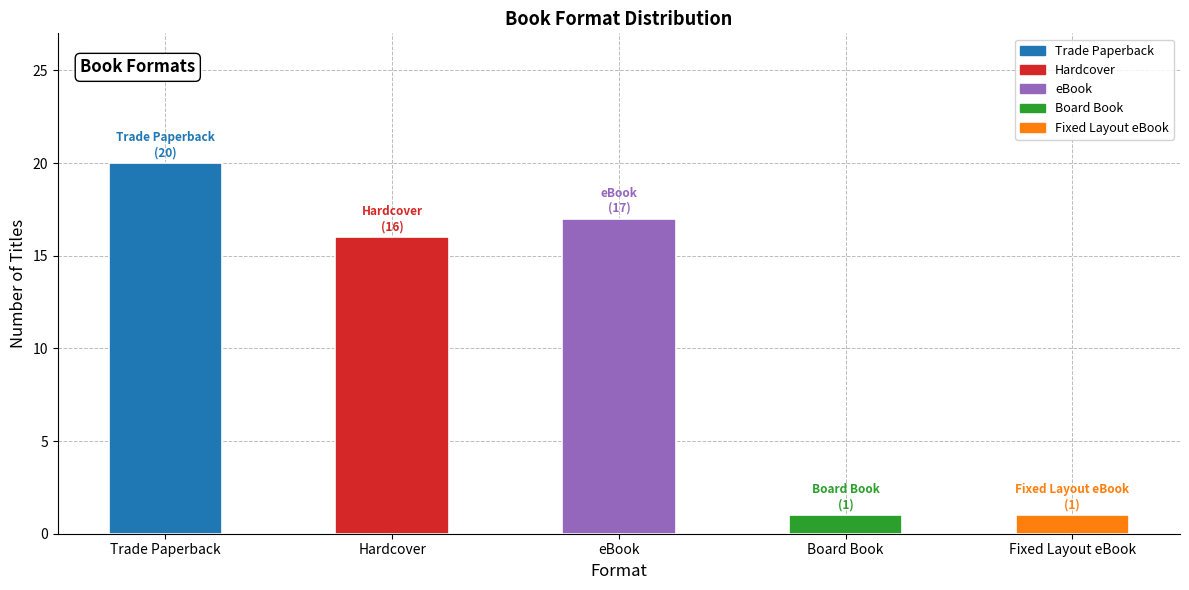

What is the ratio of the value at eBook to the value at Fixed Layout eBook?

17.0